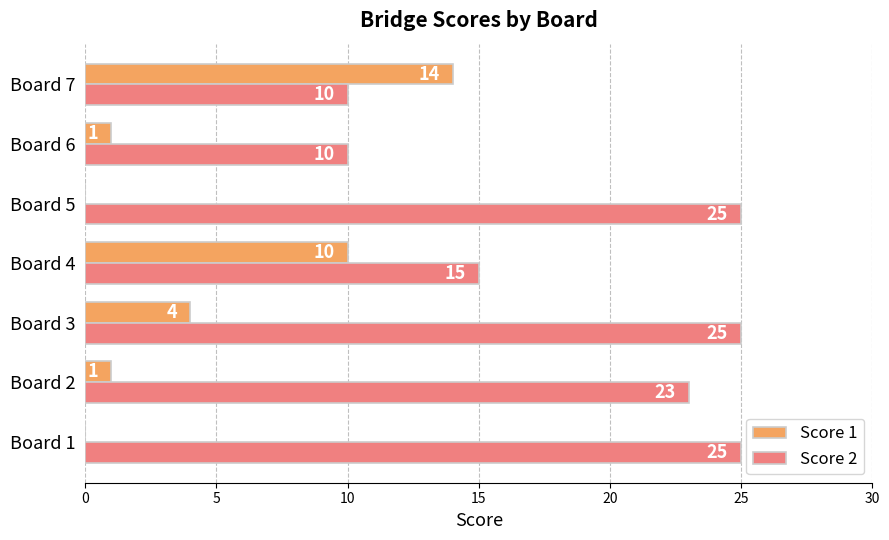

What is the sum of all Score 2 values?

133